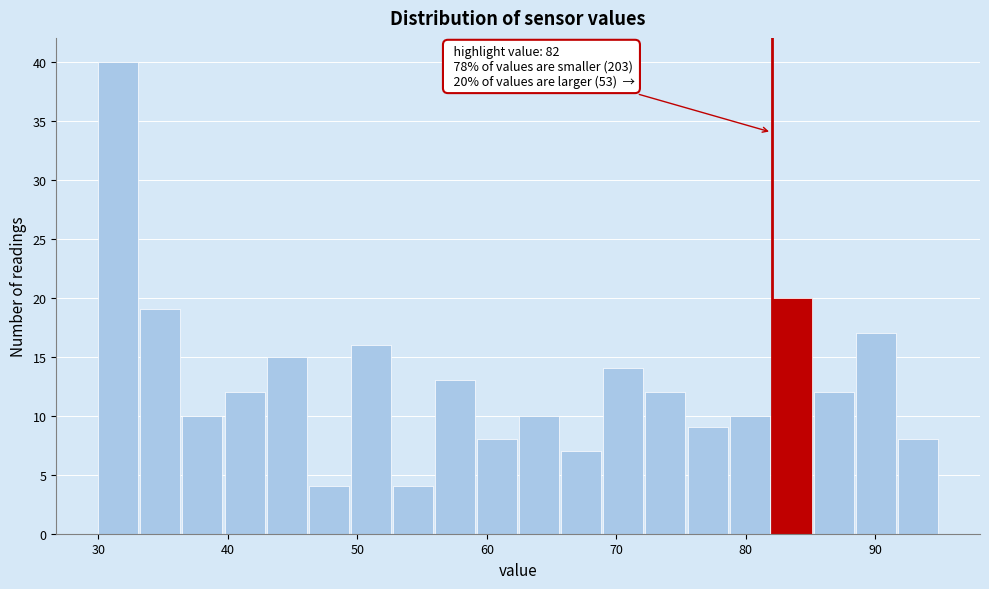

Read against the x-axis, roughly where is the centre of the tallest bar?

32